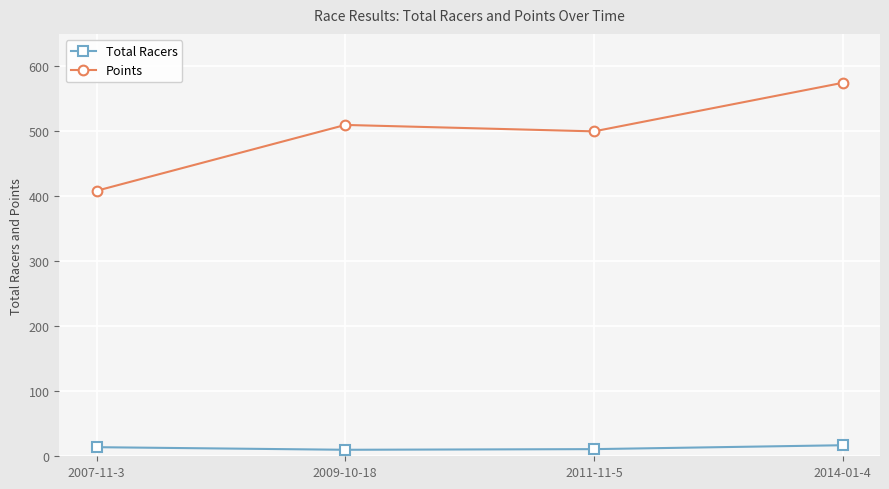

What is the value of the Total Racers point at the 1st from the left?

14.0